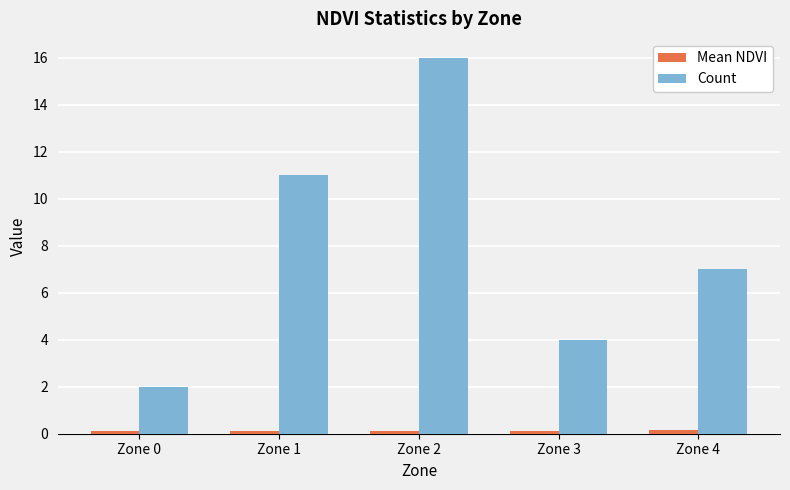

What is the difference between the maximum and minimum values in the Count series?

14.0